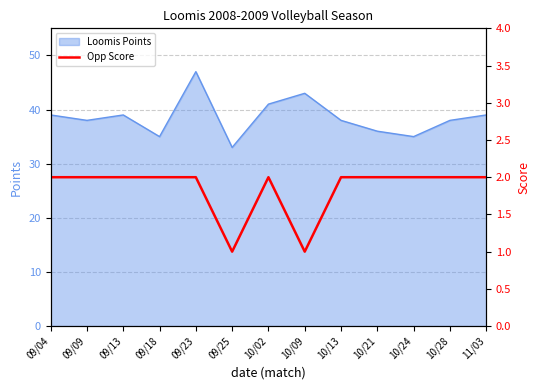

Reading right to left, what are all the values shown in this chart?

11/03=2	10/28=2	10/24=2	10/21=2	10/13=2	10/09=1	10/02=2	09/25=1	09/23=2	09/18=2	09/13=2	09/09=2	09/04=2